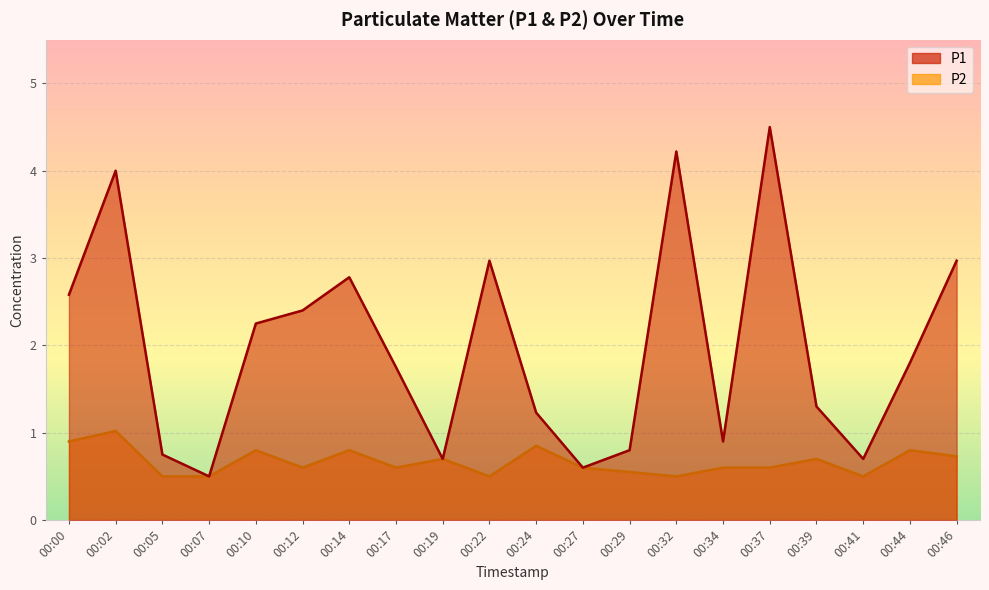

What is the difference between the maximum and second lowest values in the P2 series?

0.5